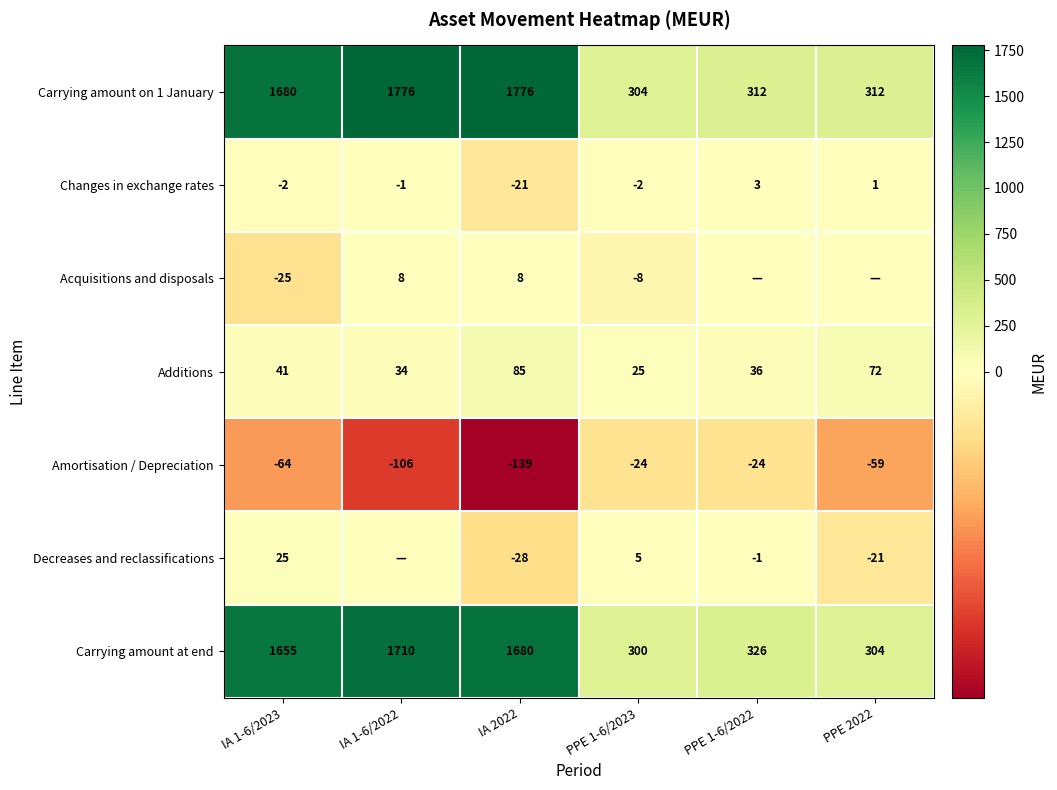

What is the average value of the Carrying amount at end series?

996